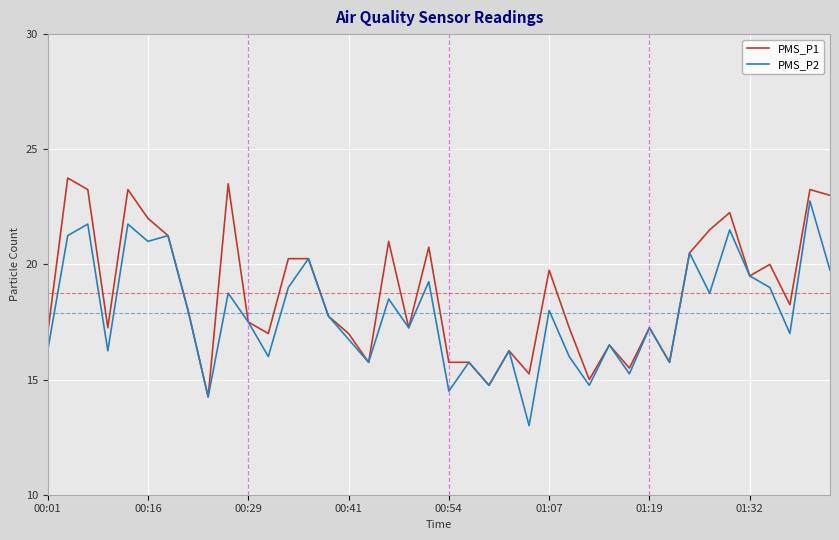

In PMS_P2, how many points are lower than both neighbors (excluding endpoints)?

14